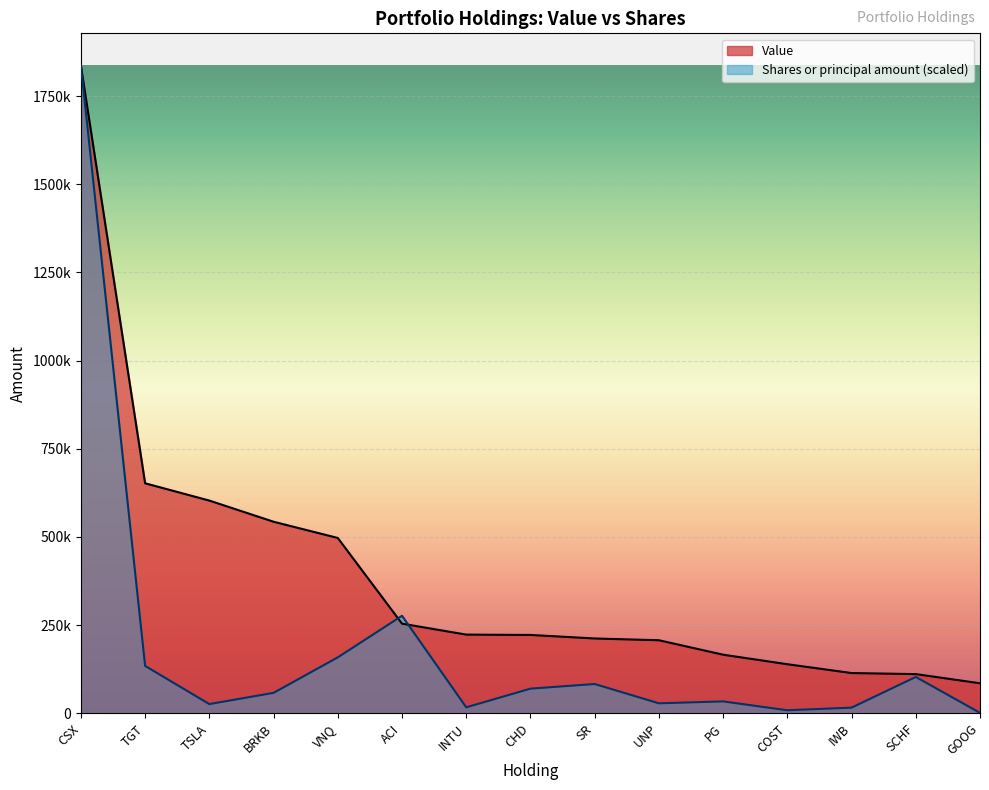

What is the difference between the highest and lowest values at PG?

132437.5